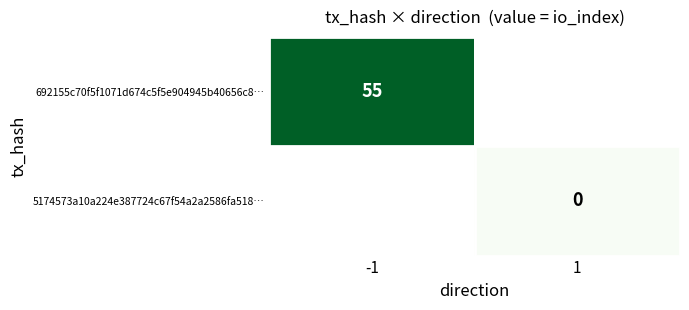

The value of 692155c70f5f1071d674c5f5e904945b40656c8… at -1 is 95. True or false?

False